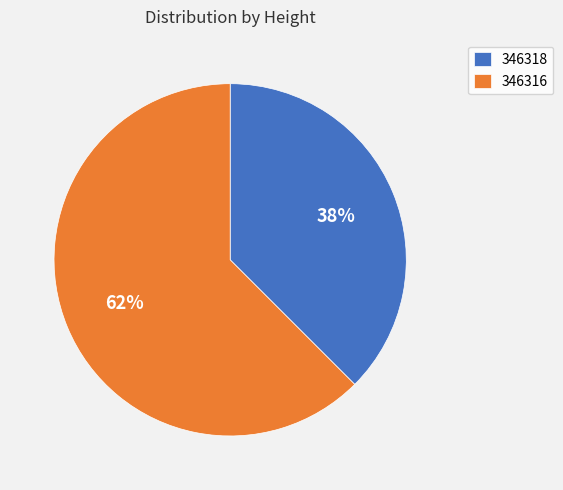

Rank the categories by value from highest to lowest.

346316, 346318